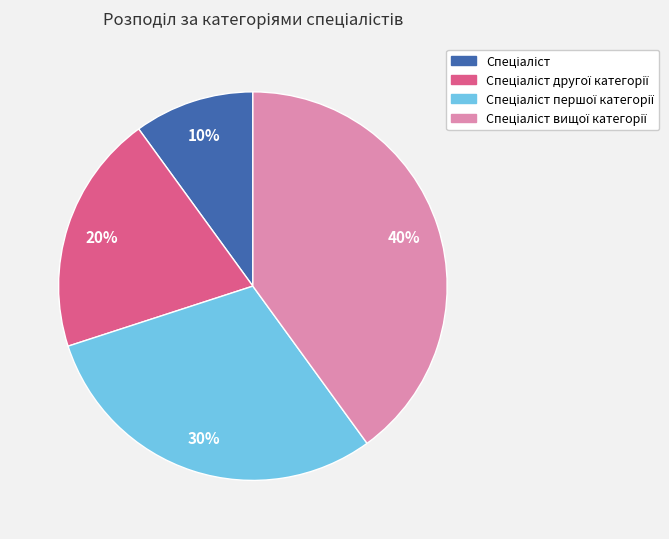

Does any single category account for the majority?

No